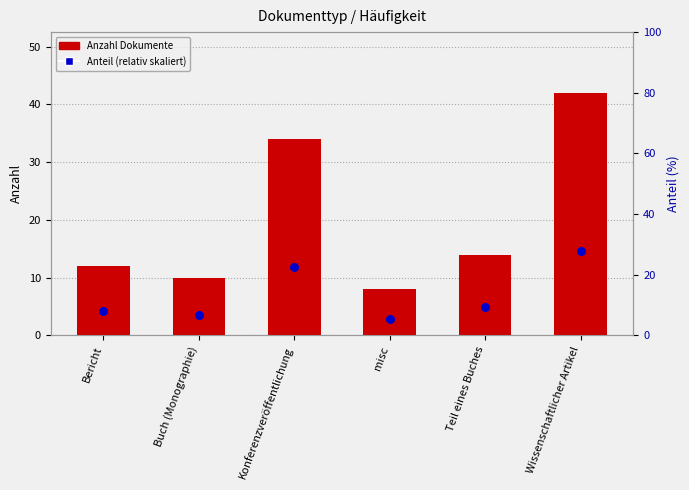

Which series has the largest Y range (max minus min)?

Anzahl Dokumente